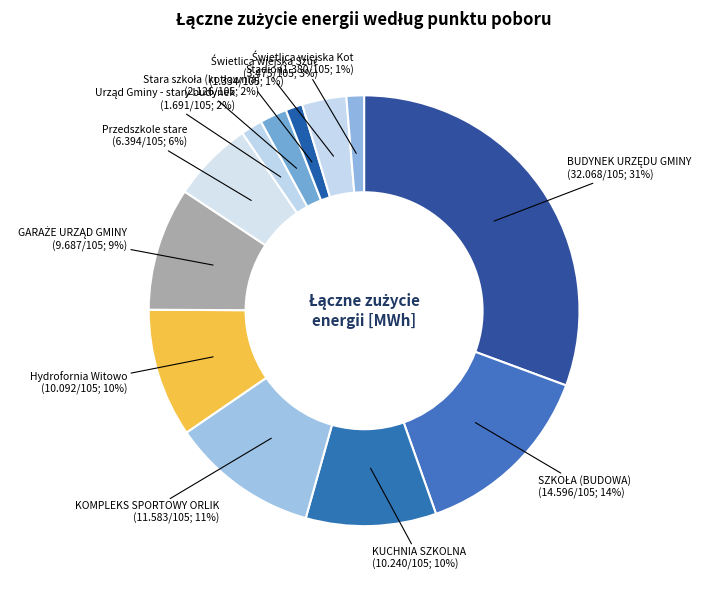

The Przedszkole stare slice represents 6% of the pie. True or false?

True